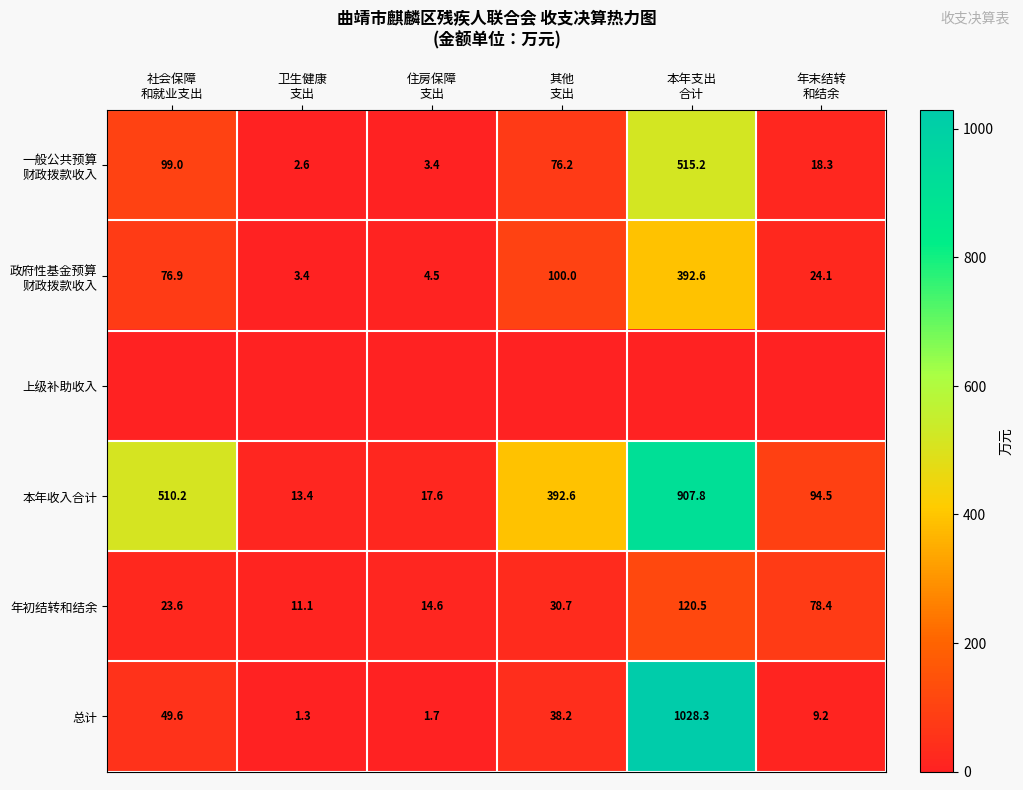

What is the difference between the second highest and minimum values in the 总计 series?

48.3